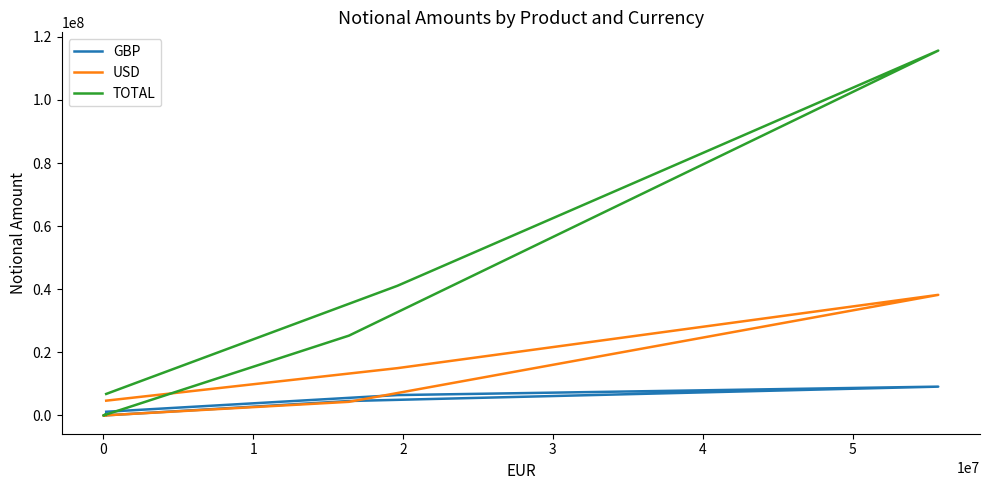

How many data points in USD are above 4697017?

2